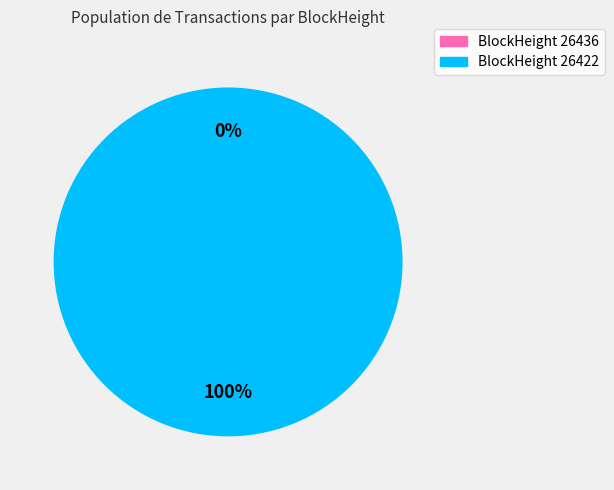

True or false: 26436 accounts for 0% of the total.

True